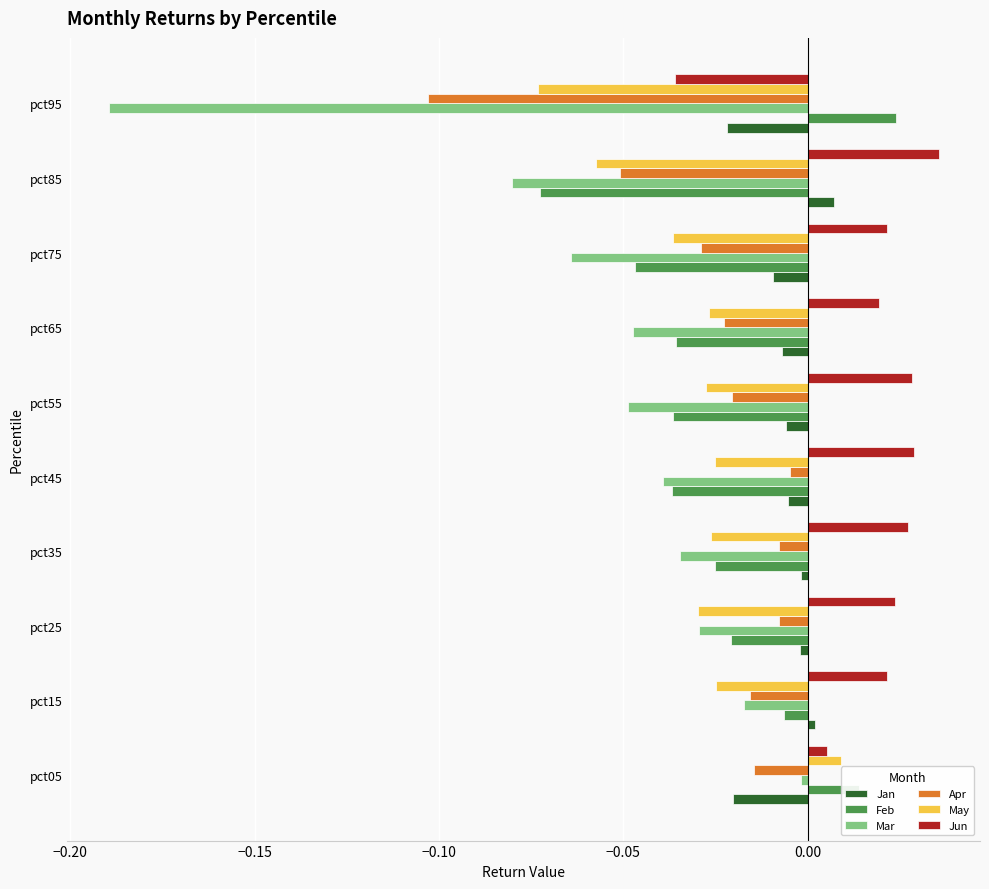

Which series changed the most between pct55 and pct85?

Feb